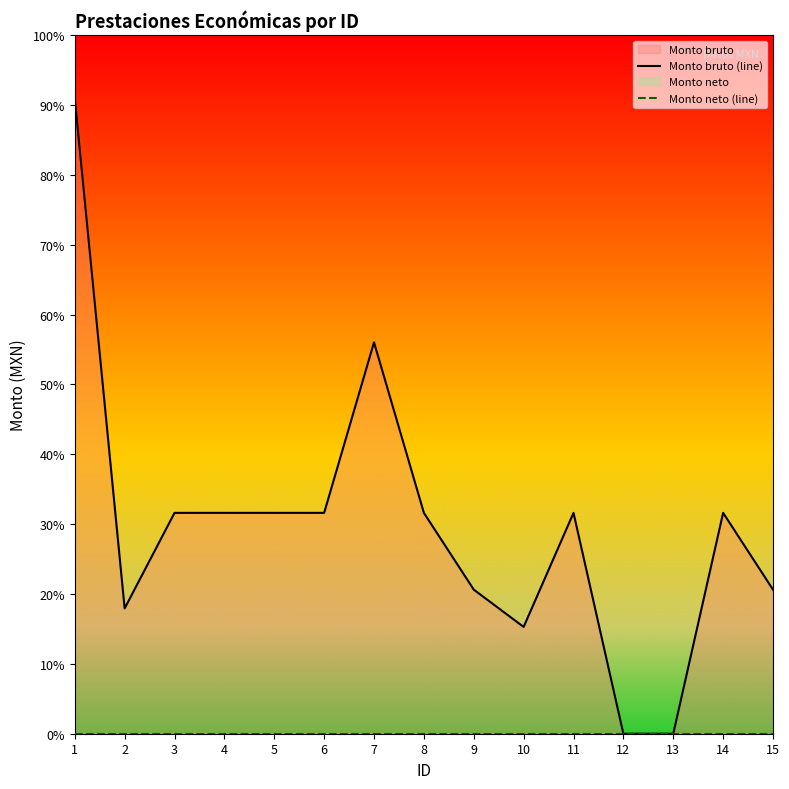

True or false: Monto neto (line) and Monto bruto (line) intersect in this chart.

False